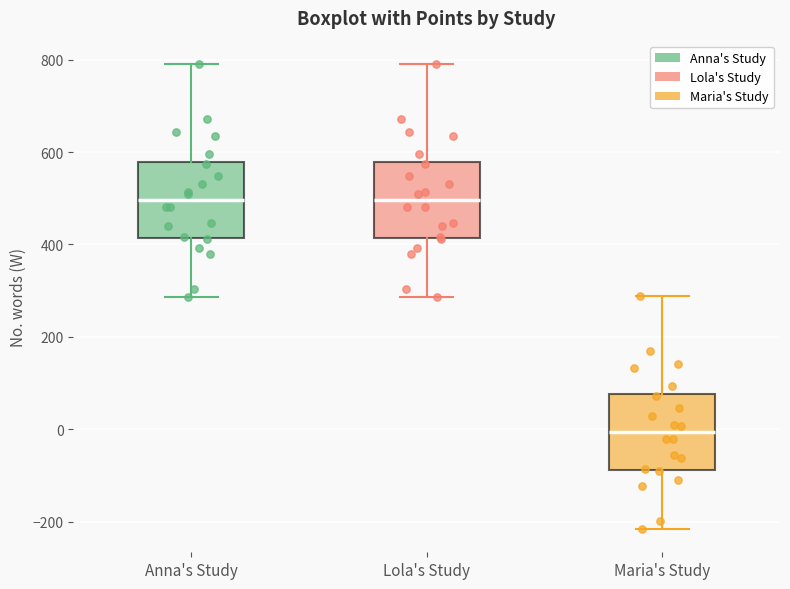

Reading left to right, read every box against the y-axis: the position of its median line, the range the box covers, and the ends of its whiskers. The values are not printed on the chart, so give them approximately, as read against the axis.

Anna's Study: median 500, box 420 to 580, whiskers 280 to 800
Lola's Study: median 500, box 420 to 580, whiskers 280 to 800
Maria's Study: median 0, box -80 to 80, whiskers -220 to 280